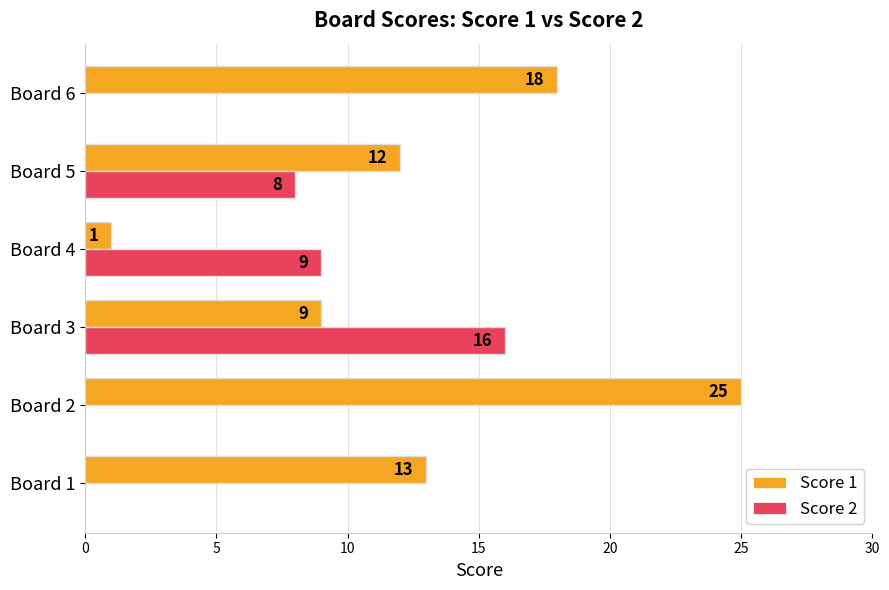

At which label is Score 2 closest to 8?

Board 5